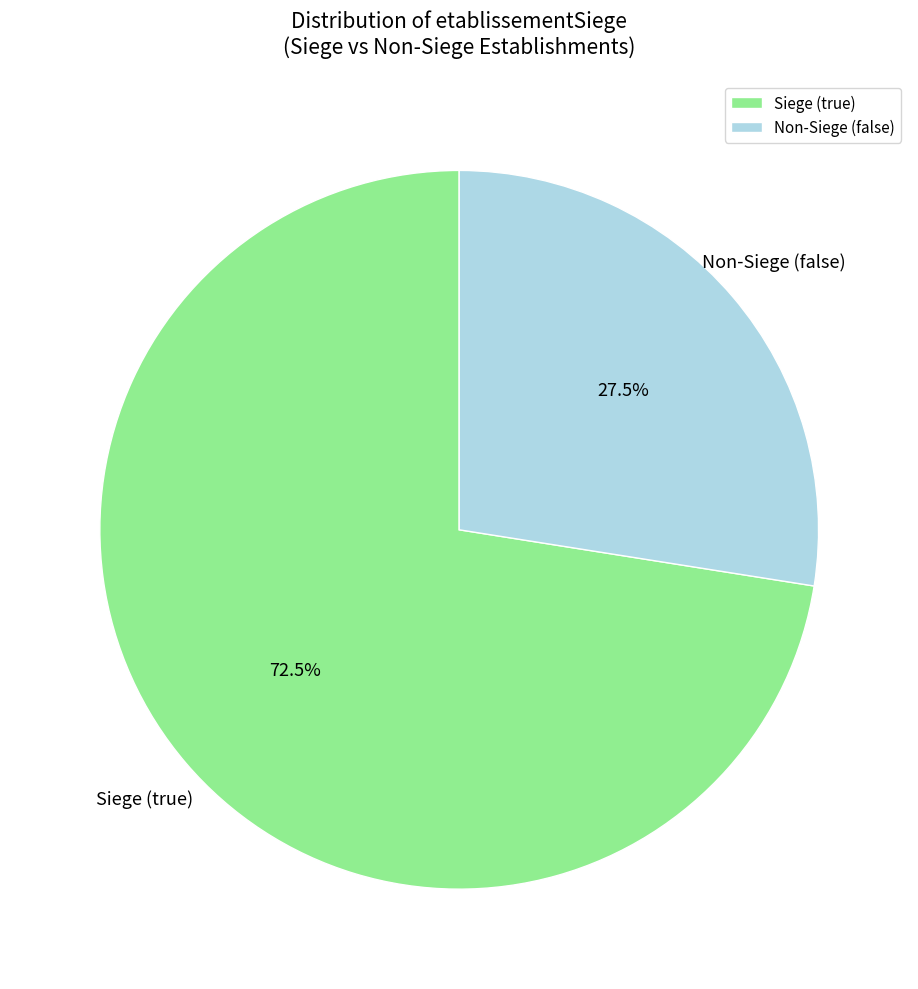

Which slice is the largest?

Siege (true)